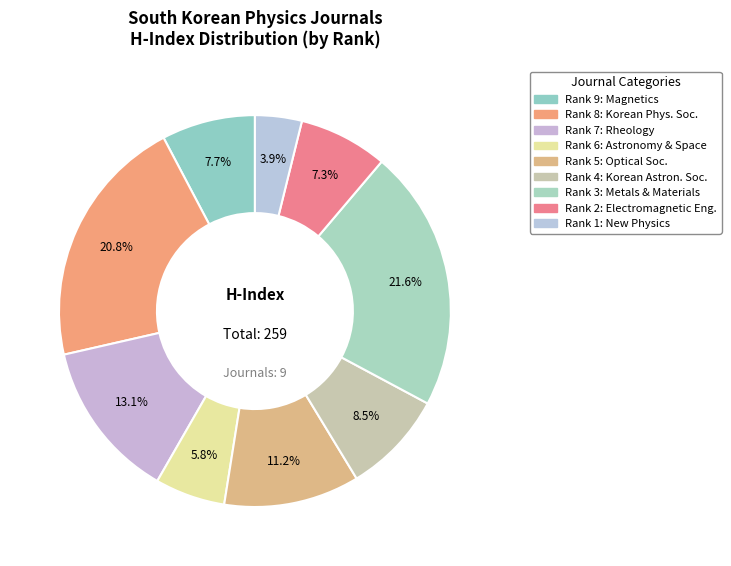

Which slice is the largest?

Metals and Materials International